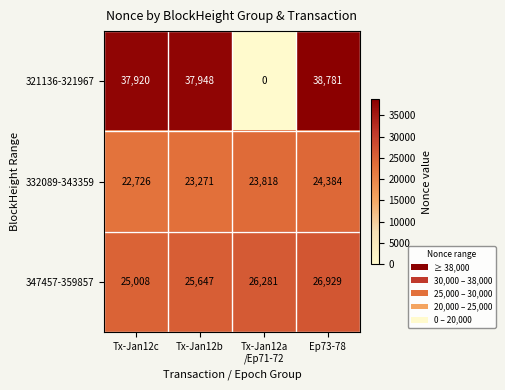

Which series has the largest range (max minus min)?

321136-321967